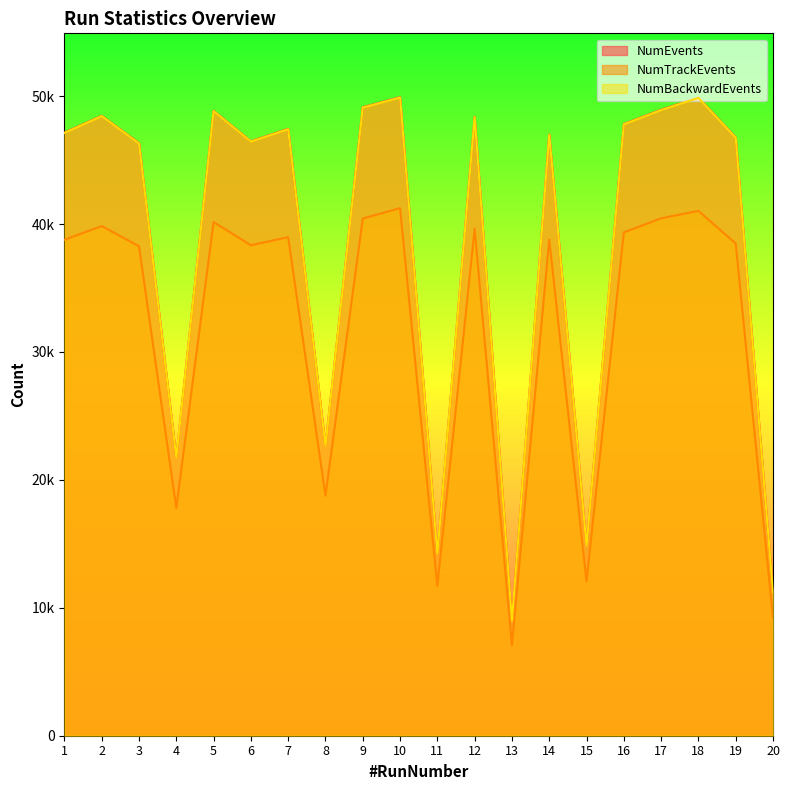

At how many categories does at least one series exceed 43666?

14